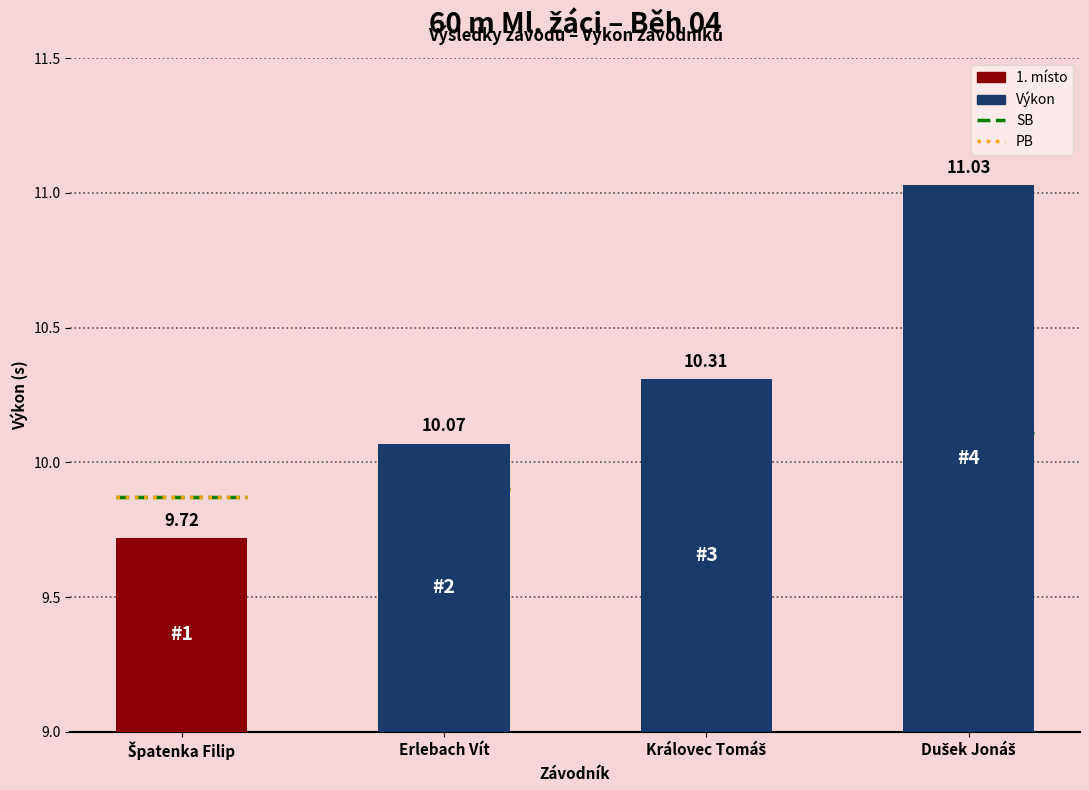

Rank the categories by value from lowest to highest.

Špatenka Filip, Erlebach Vít, Královec Tomáš, Dušek Jonáš